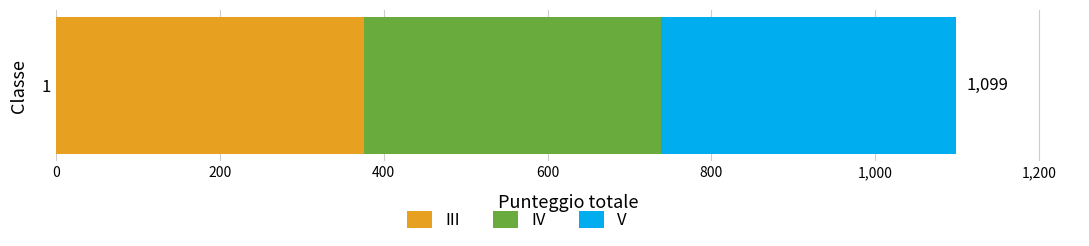

What is the minimum value for III?

376